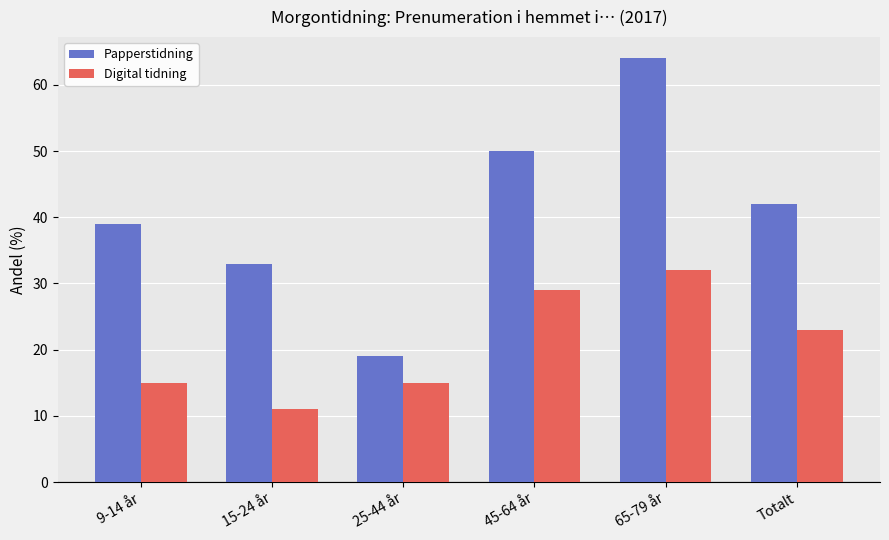

Does the chart contain any negative values?

No